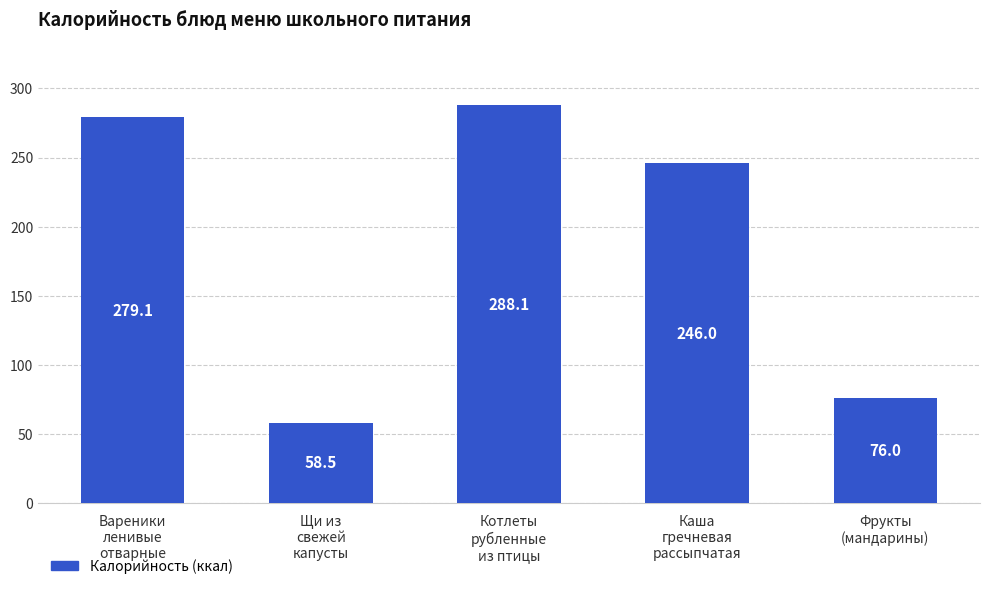

Read the value at Каша
гречневая
рассыпчатая.

246.0